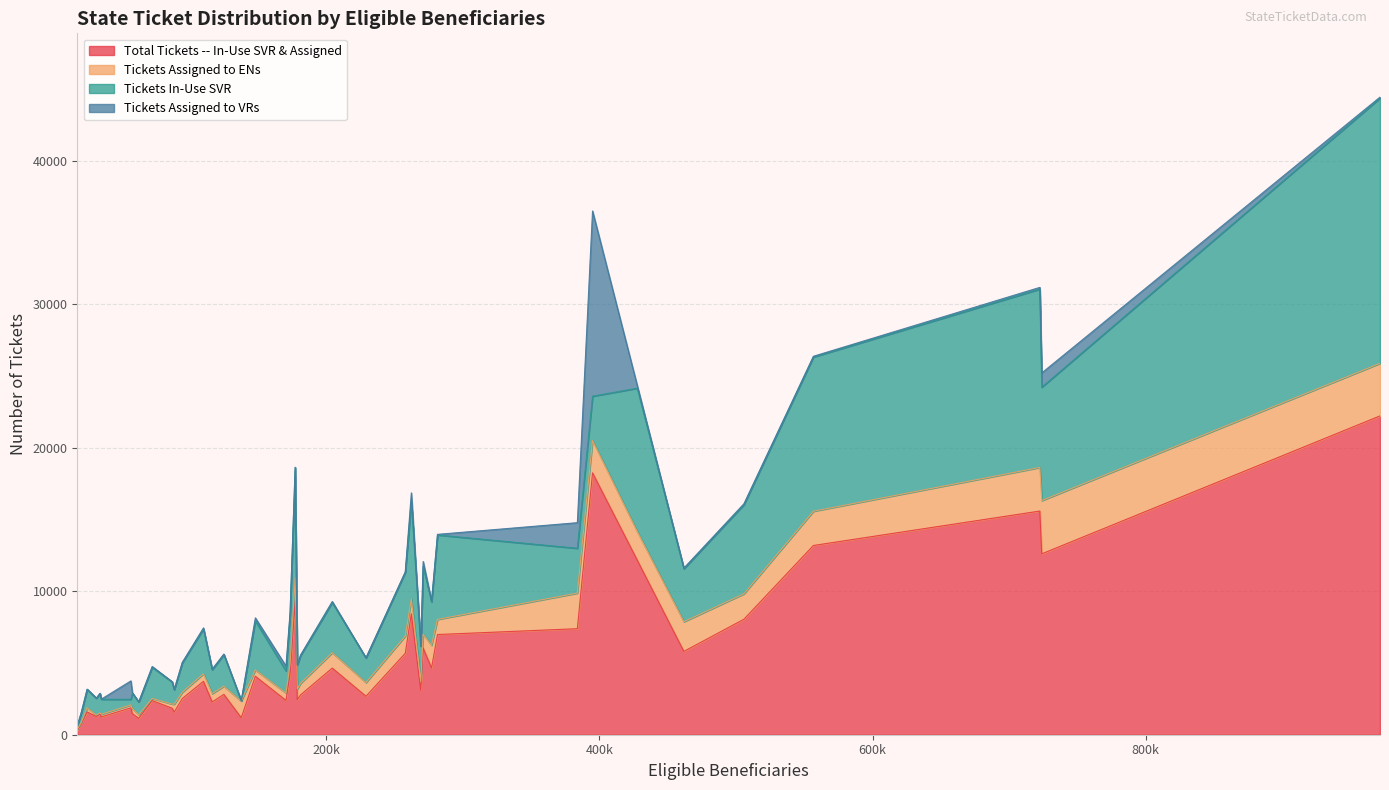

What is the highest value of the Total Tickets -- In-Use SVR & Assigned series?

22231